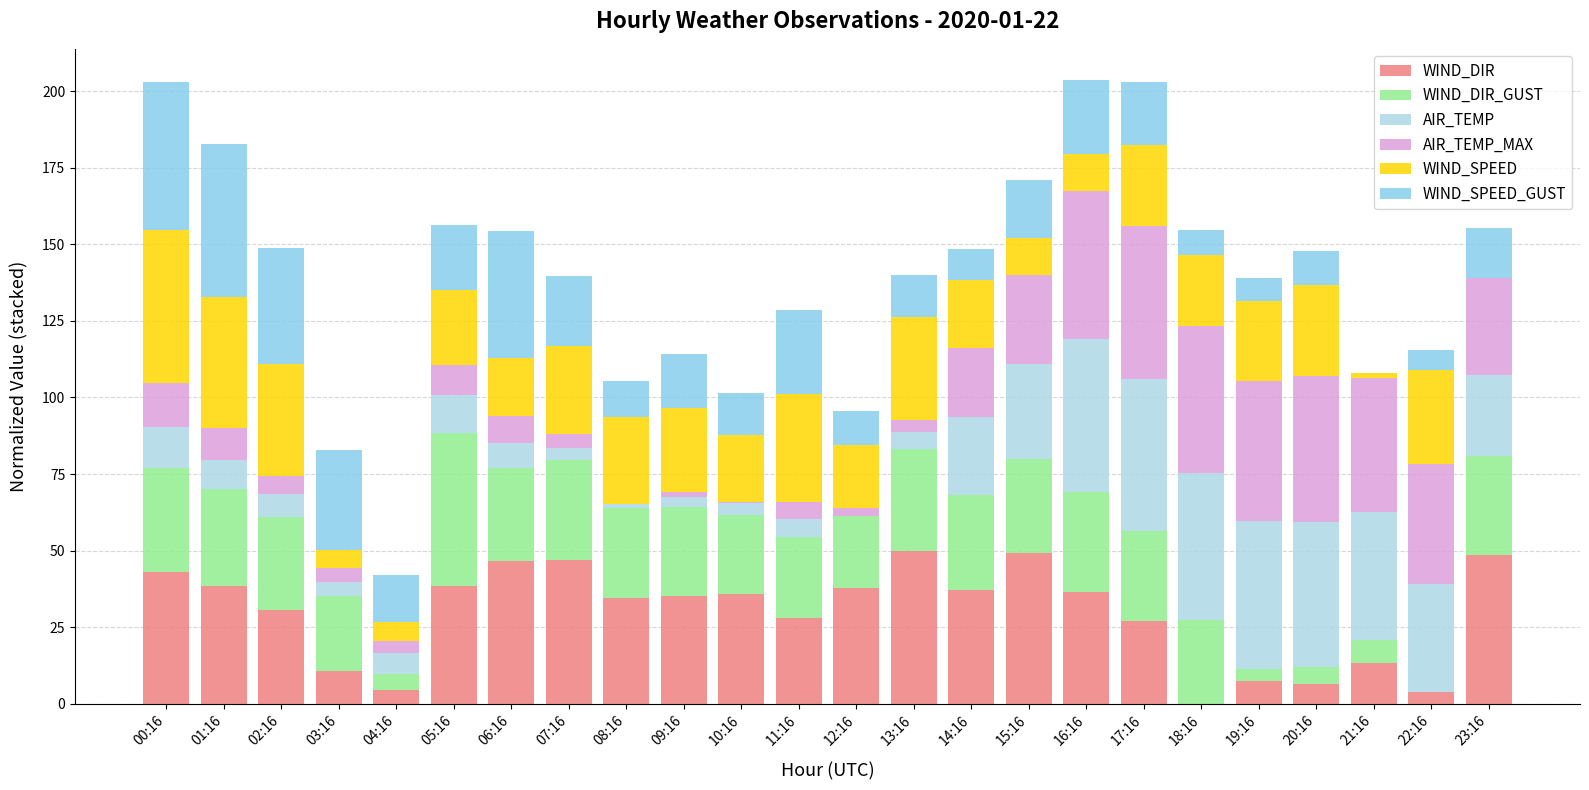

Are the bars grouped side by side (vs. stacked)?

No